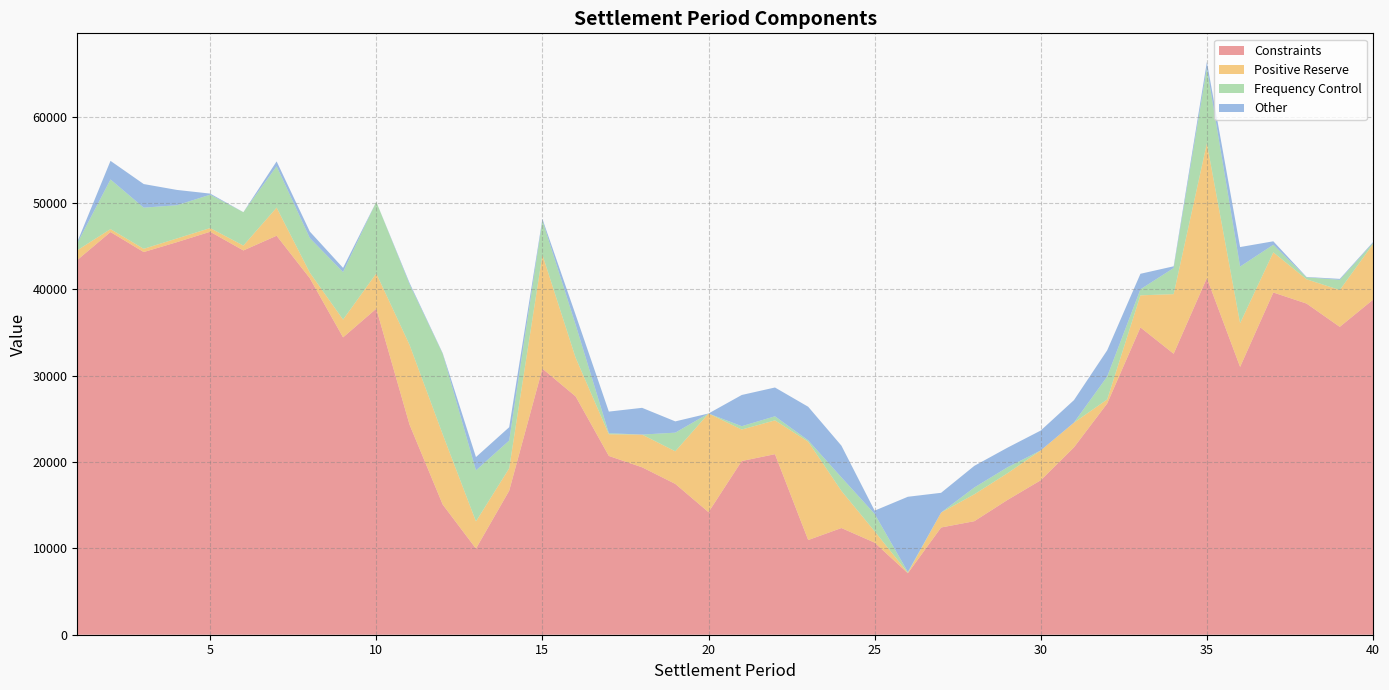

Reading right to left, list all the values displayed in this chart.

Constraints: 40=38801.9	39=35659.3	38=38355.6	37=39638.2	36=31018.1	35=41311.2	34=32543.1	33=35594.2	32=26784.4	31=21702.4	30=17891.2	29=15612.5	28=13149.6	27=12418.4	26=7122.3	25=10663.2	24=12357.1	23=10966.9	22=20912.8	21=20119.0	20=14195.1	19=17467.9	18=19393.7	17=20706.7	16=27601.5	15=30814.9	14=16677.0	13=9974.4	12=15071.5	11=24342.8	10=37763.4	9=34440.1	8=41282.7	7=46213.0	6=44507.7	5=46673.0	4=45470.2	3=44323.7	2=46641.9	1=43400.5
Positive Reserve: 40=6444.3	39=4268.2	38=2811.4	37=4650.0	36=5067.8	35=15610.2	34=6907.3	33=3715.3	32=466.9	31=2859.2	30=3459.0	29=3096.4	28=3114.0	27=1732.1	26=45.4	25=1314.1	24=4302.3	23=11395.6	22=3915.9	21=3645.6	20=11430.0	19=3777.3	18=3788.2	17=2510.0	16=4478.8	15=13192.3	14=2595.9	13=3149.4	12=8131.0	11=9243.1	10=4081.2	9=2063.4	8=651.2	7=3256.2	6=566.7	5=428.0	4=428.0	3=373.6	2=339.8	1=1126.5
Frequency Control: 40=125.0	39=1180.9	38=226.6	37=880.0	36=6554.9	35=8716.7	34=3025.7	33=698.1	32=2658.7	31=13.1	30=0.6	29=689.5	28=788.5	27=0.0	26=100.6	25=2016.0	24=1570.0	23=154.3	22=472.1	21=389.4	20=0.0	19=2160.2	18=0.0	17=123.9	16=3823.3	15=3965.7	14=3219.3	13=5915.5	12=9337.7	11=7008.9	10=8301.8	9=5498.3	8=4010.4	7=4786.6	6=3866.5	5=3866.5	4=3848.0	3=4769.7	2=5750.5	1=815.0
Other: 40=93.8	39=107.1	38=45.3	37=400.6	36=2261.5	35=701.9	34=197.9	33=1798.4	32=3039.9	31=2600.7	30=2301.2	29=2269.7	28=2506.7	27=2287.0	26=8710.8	25=379.5	24=3669.2	23=3887.9	22=3334.9	21=3614.8	20=1.3	19=1304.5	18=3098.6	17=2502.8	16=1154.7	15=190.5	14=1543.1	13=1537.7	12=66.6	11=164.4	10=0.0	9=488.1	8=750.5	7=567.9	6=5.7	5=127.1	4=1772.7	3=2731.9	2=2154.1	1=148.5